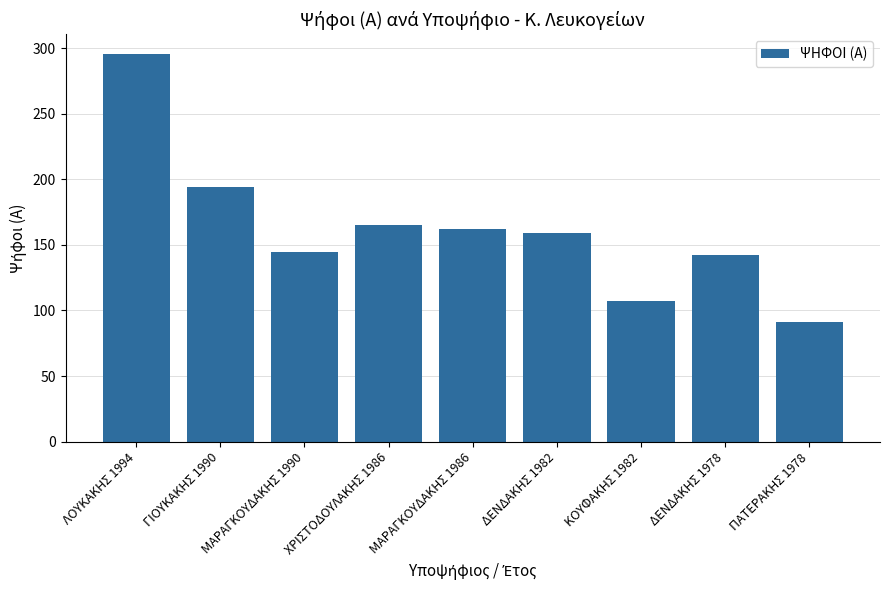

How many categories are shown in the chart?

9